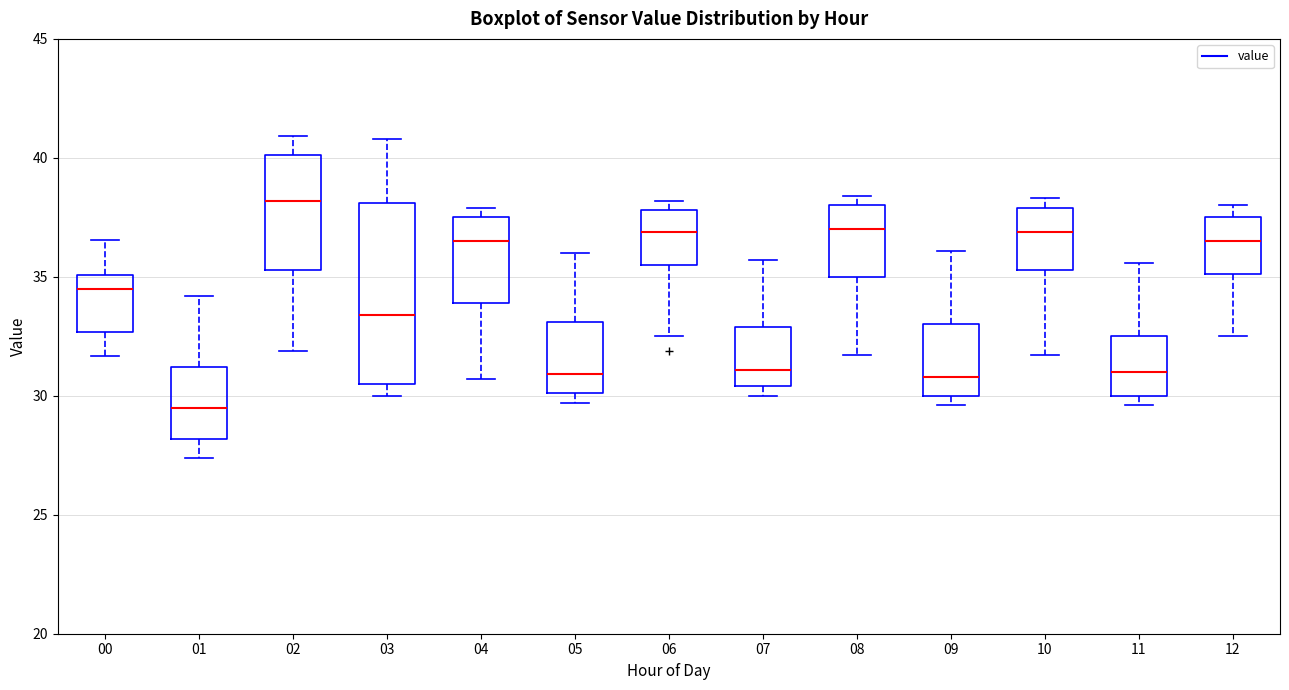

Reading left to right, read every box against the y-axis: the position of its median line, the range the box covers, and the ends of its whiskers. The values are not printed on the chart, so give them approximately, as read against the axis.

00: median 34.5, box 32.5 to 35.0, whiskers 31.5 to 36.5
01: median 29.5, box 28.0 to 31.0, whiskers 27.5 to 34.0
02: median 38.0, box 35.5 to 40.0, whiskers 32.0 to 41.0
03: median 33.5, box 30.5 to 38.0, whiskers 30.0 to 41.0
04: median 36.5, box 34.0 to 37.5, whiskers 30.5 to 38.0
05: median 31.0, box 30.0 to 33.0, whiskers 29.5 to 36.0
06: median 37.0, box 35.5 to 38.0, whiskers 32.5 to 38.0 (just above the box's upper edge)
07: median 31.0, box 30.5 to 33.0, whiskers 30.0 to 35.5
08: median 37.0, box 35.0 to 38.0, whiskers 31.5 to 38.5
09: median 31.0, box 30.0 to 33.0, whiskers 29.5 to 36.0
10: median 37.0, box 35.5 to 38.0, whiskers 31.5 to 38.5
11: median 31.0, box 30.0 to 32.5, whiskers 29.5 to 35.5
12: median 36.5, box 35.0 to 37.5, whiskers 32.5 to 38.0